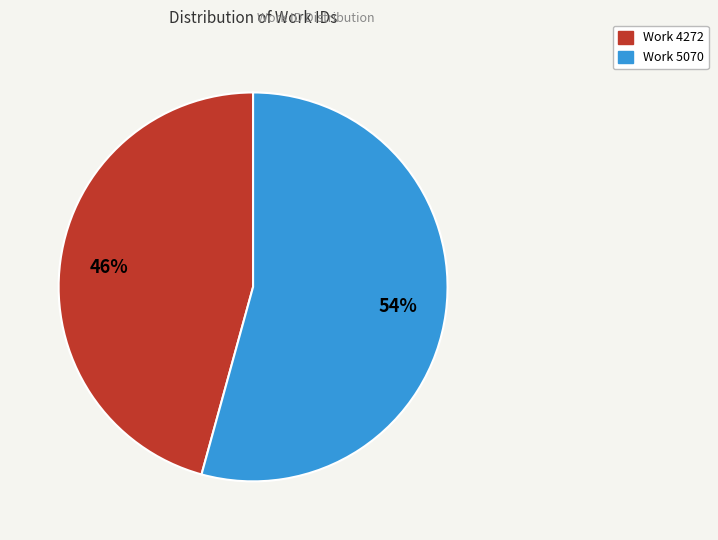

Is the sum of Work 4272 and Work 5070 greater than half?

Yes